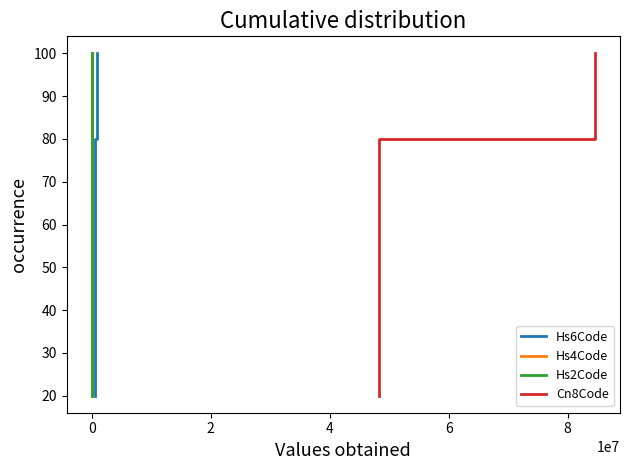

What are all the series names shown in the legend?

Hs6Code, Hs4Code, Hs2Code, Cn8Code